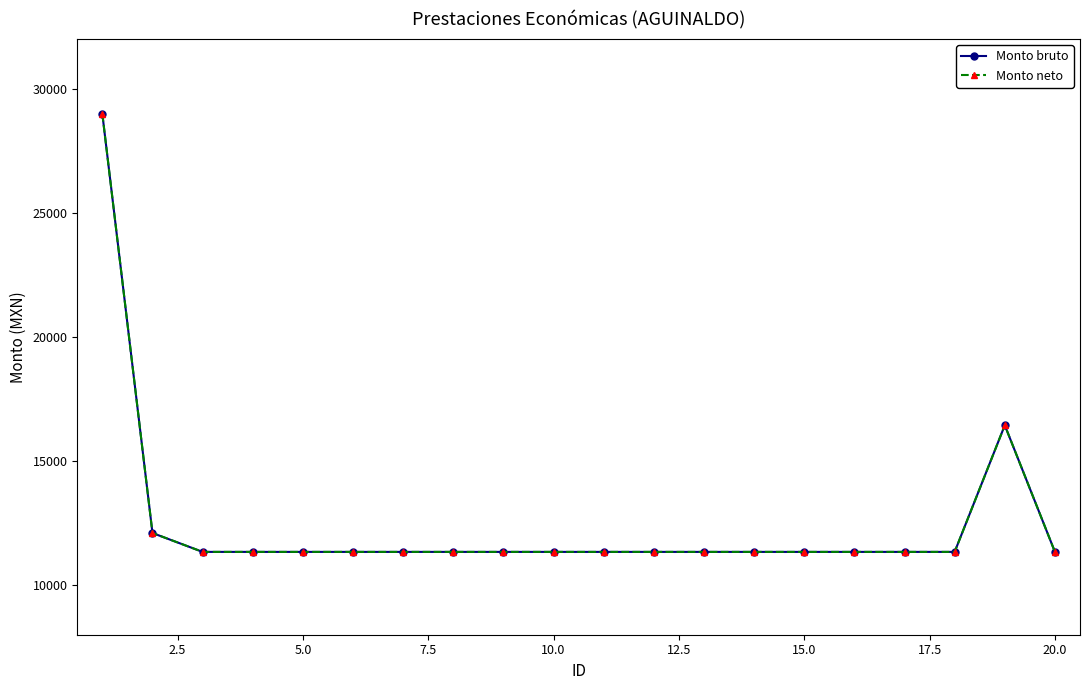

Is this an area chart (filled region under the line)?

No